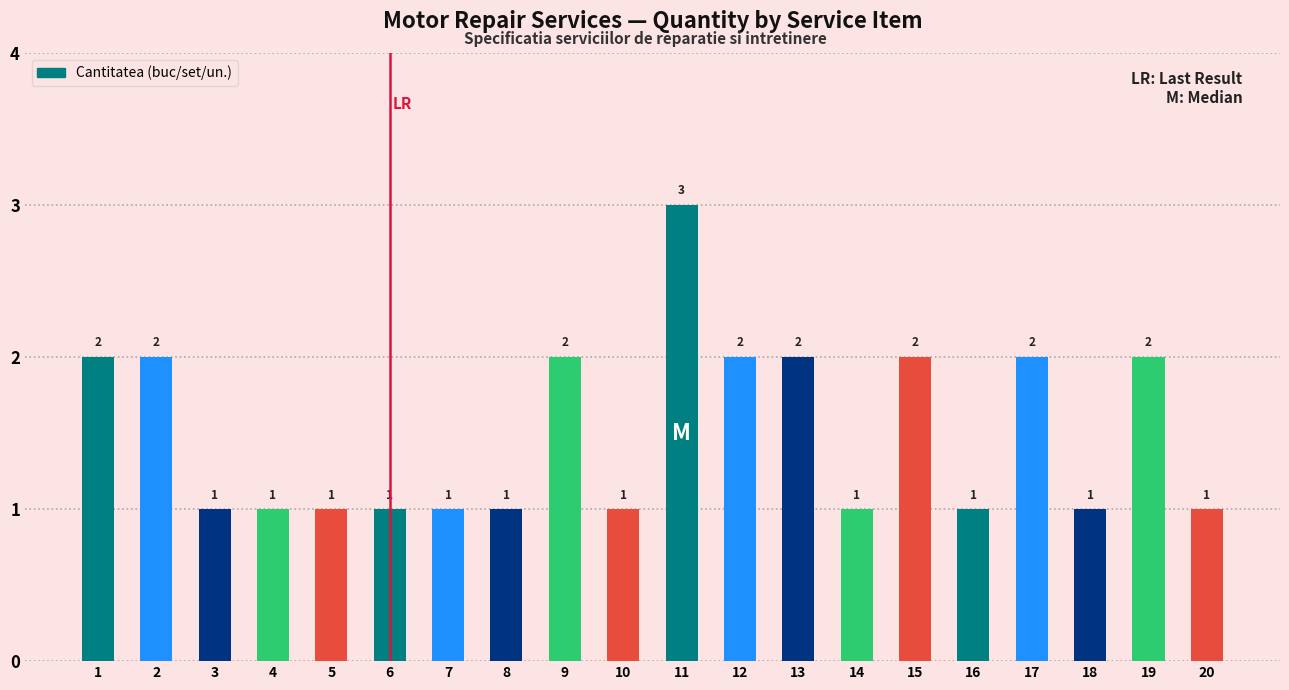

Reading left to right, extract all data points from this chart.

2	2	1	1	1	1	1	1	2	1	3	2	2	1	2	1	2	1	2	1